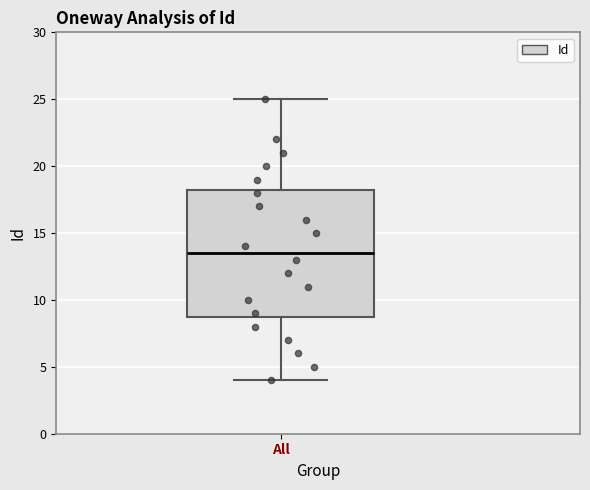

Read this box plot against the y-axis: the position of the median line, the range covered by the box, and the ends of both whiskers. The values are not printed on the chart, so give them approximately, as read against the axis.

median 13.5, box 9.0 to 18.5, whiskers 4.0 to 25.0